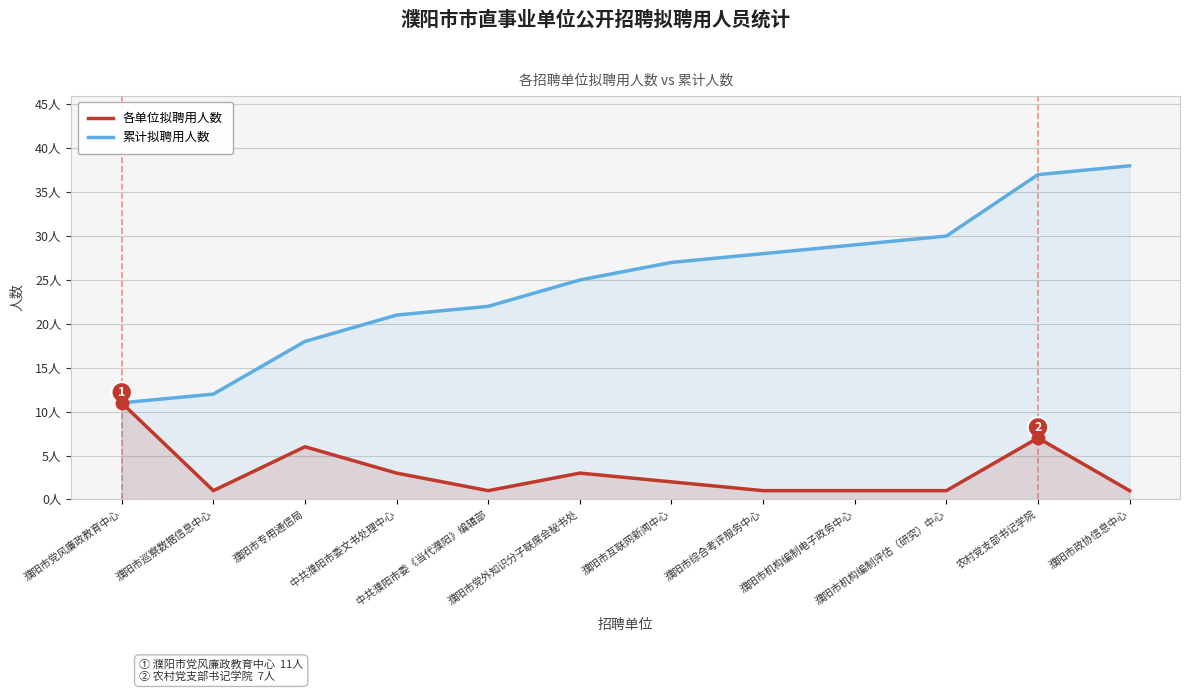

Which series contains the highest Y value?

累计拟聘用人数